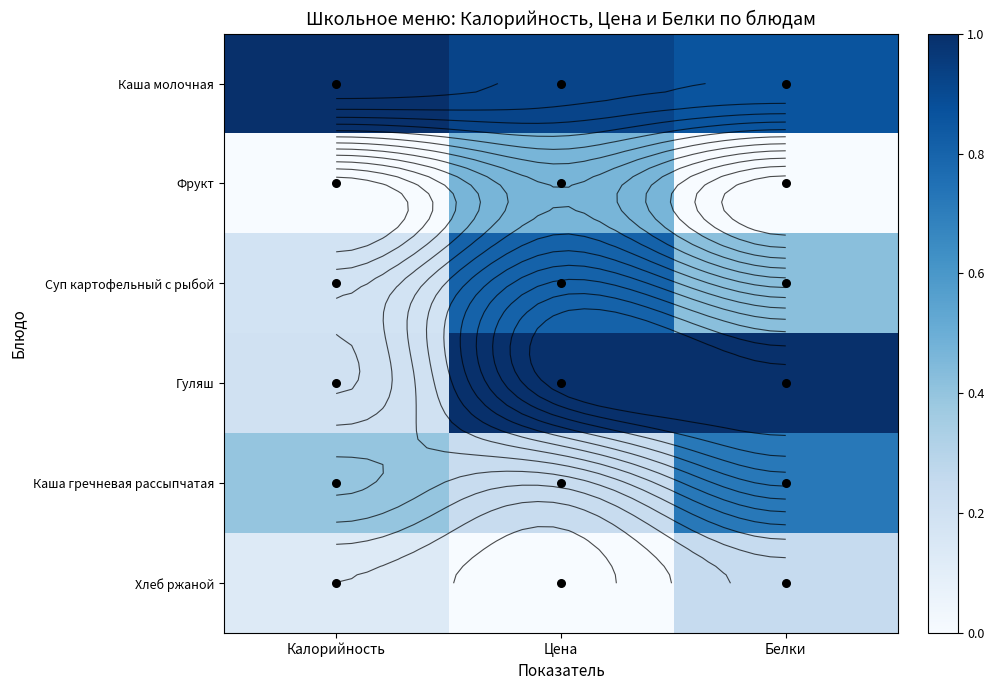

List the labels in order of Каша гречневая рассыпчатая value, largest first.

Белки, Калорийность, Цена